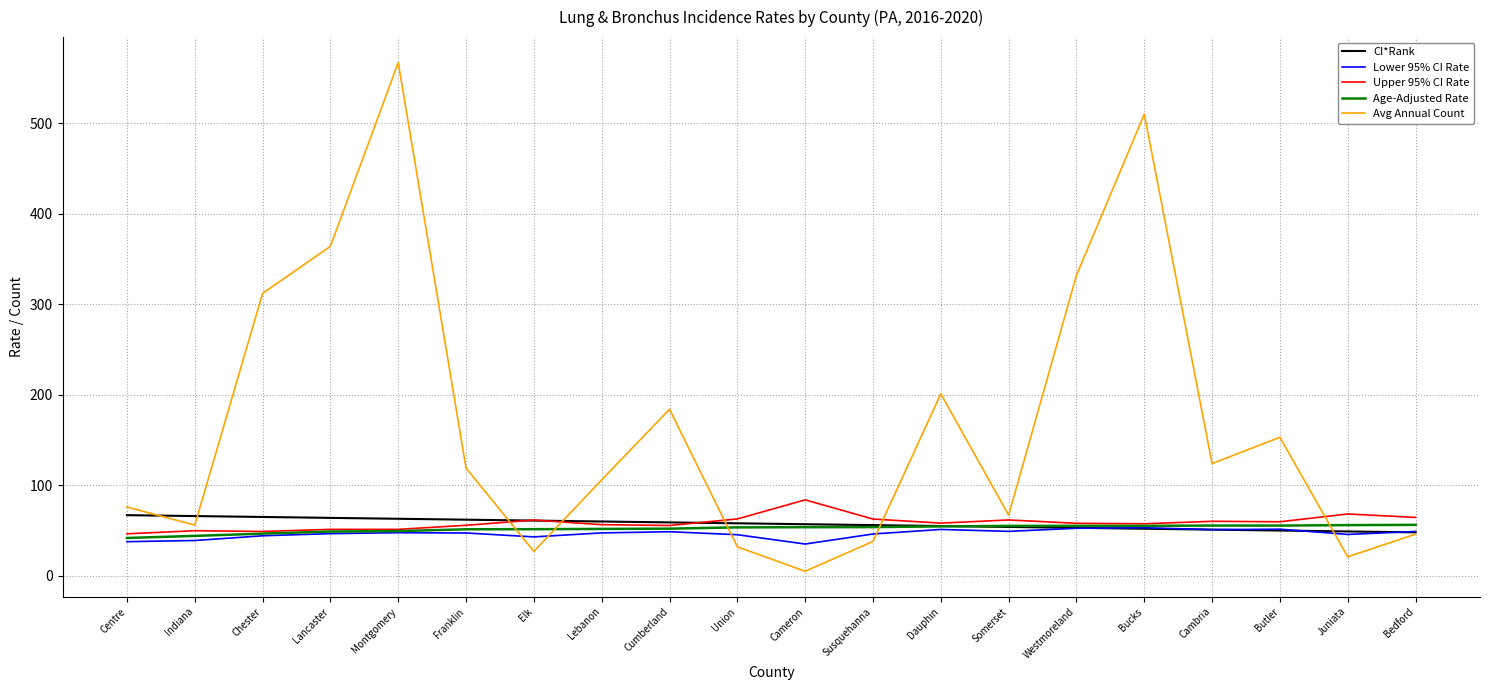

What is the spread (max minus min) of values at Juniata?

47.3